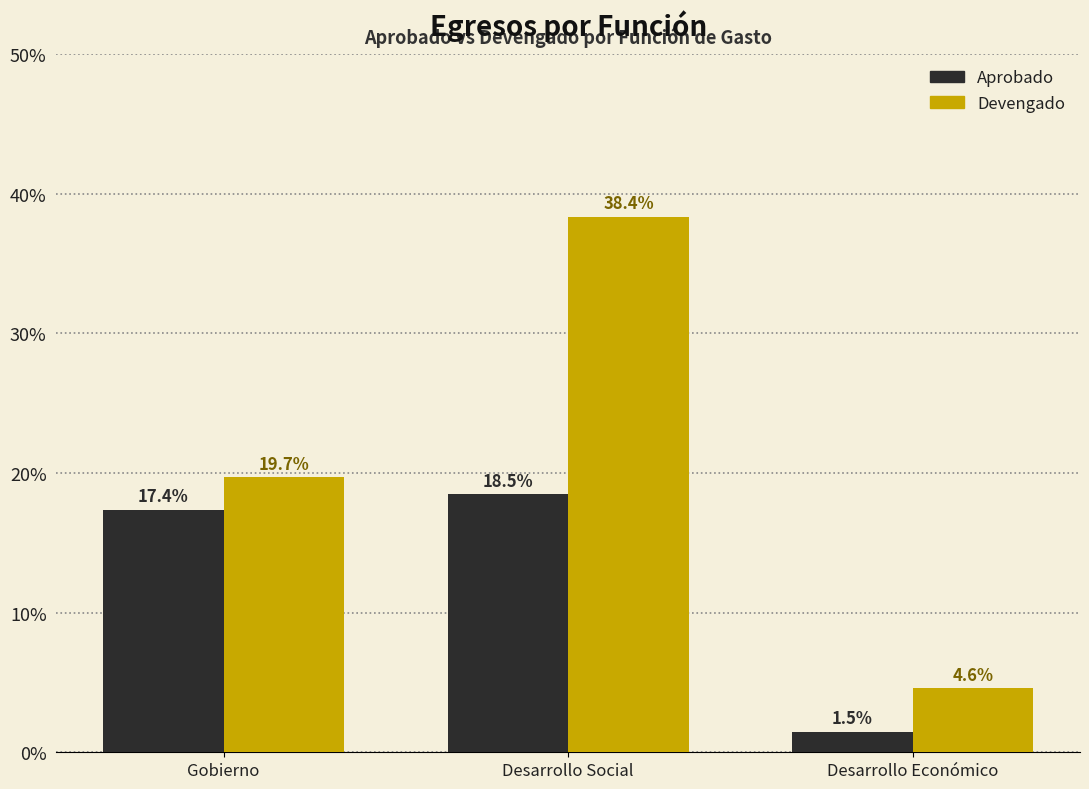

Reading right to left, list all the values displayed in this chart.

Aprobado: Desarrollo Económico=1.5	Desarrollo Social=18.5	Gobierno=17.4
Devengado: Desarrollo Económico=4.6	Desarrollo Social=38.4	Gobierno=19.7